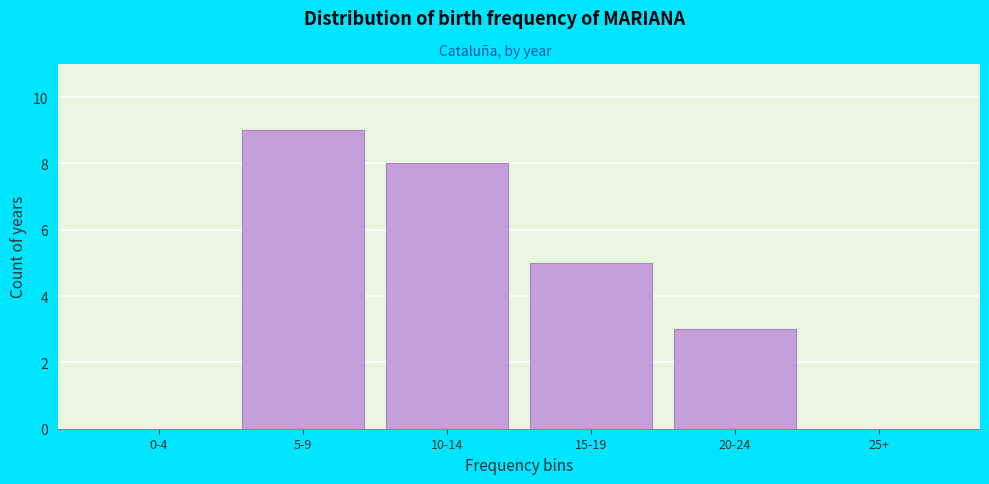

Reading left to right, list all the values displayed in this chart.

0-4=0	5-9=9	10-14=8	15-19=5	20-24=3	25+=0